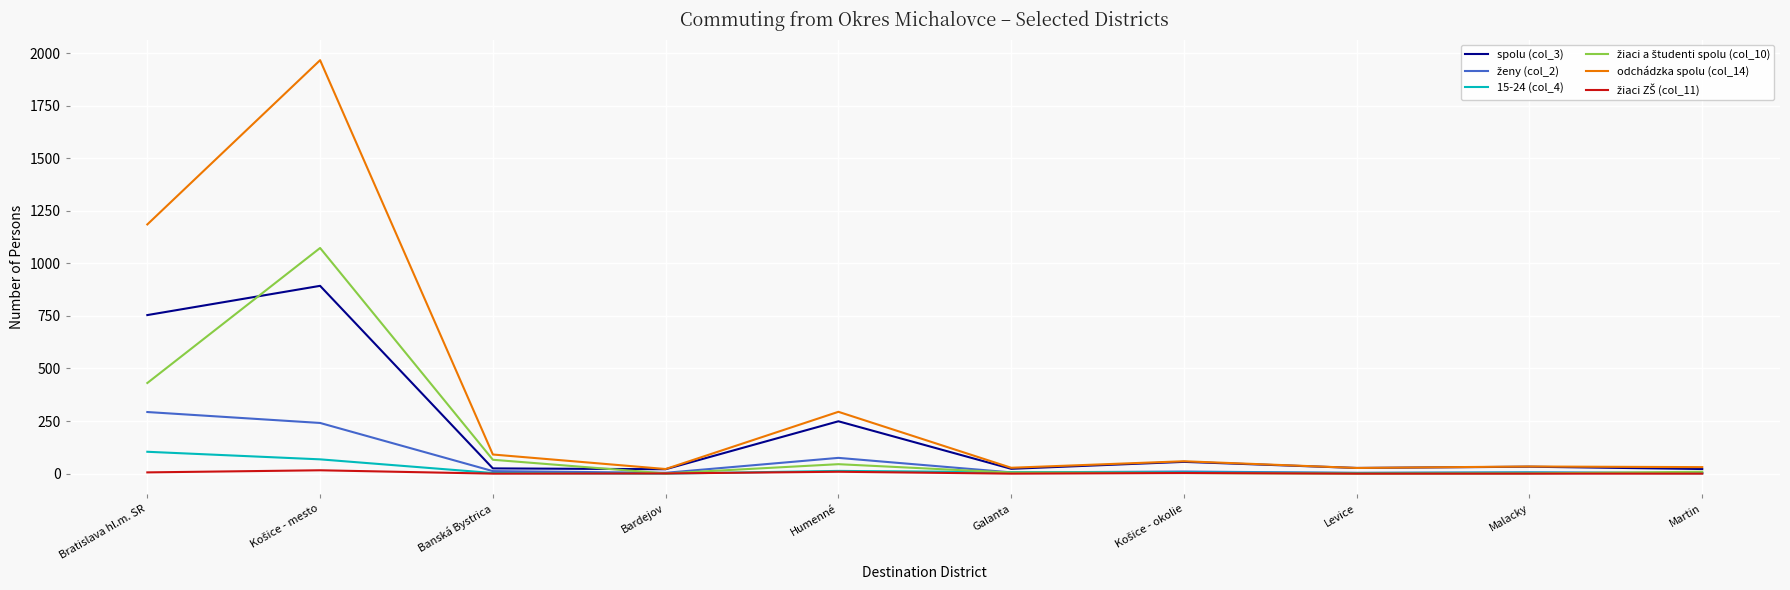

Which series has the largest total across all categories?

odchádzka spolu (col_14)